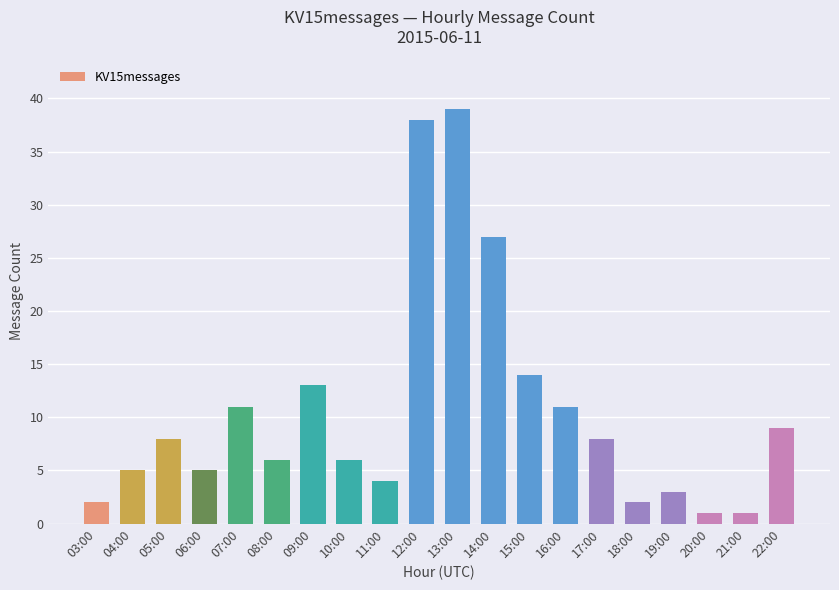

Which has a higher value, 08:00 or 06:00?

08:00